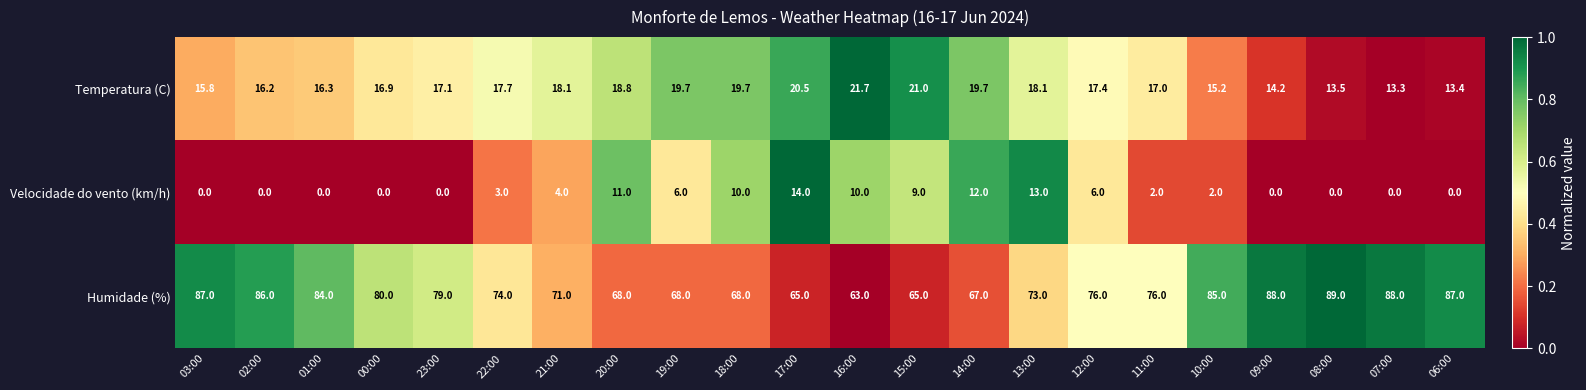

Which series has the largest range (max minus min)?

Humidade (%)